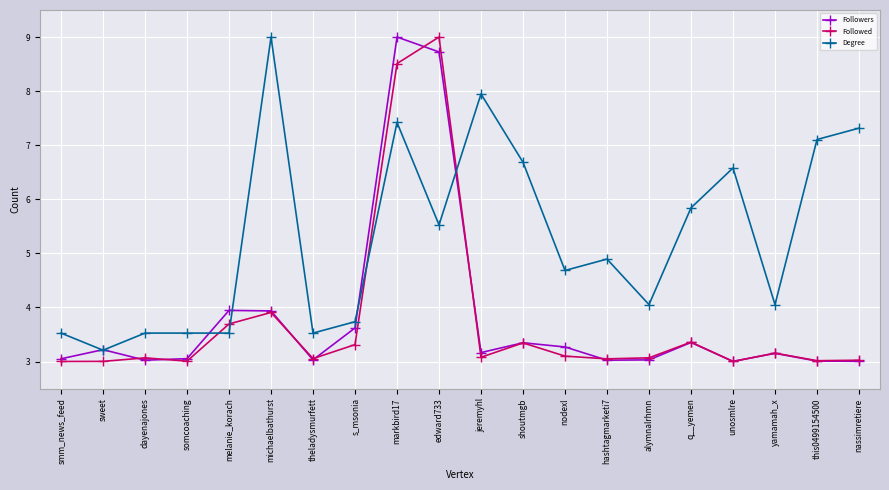

How many lines are shown in the chart?

3